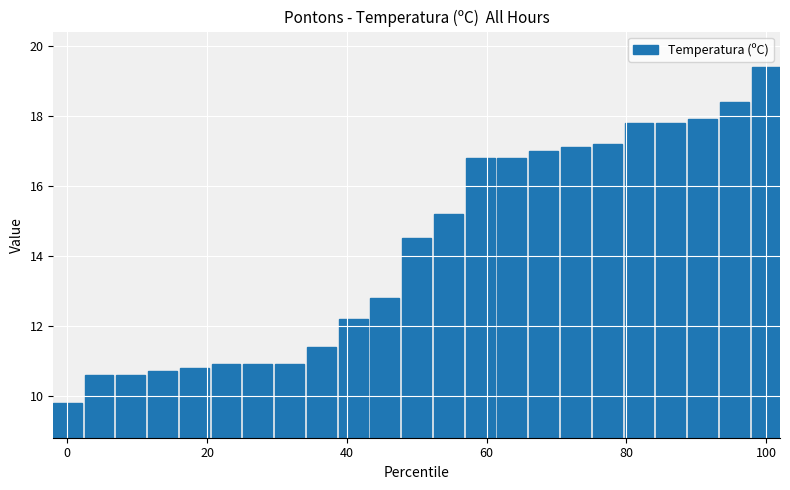

What is the value of the 8th bar from the left?

10.9